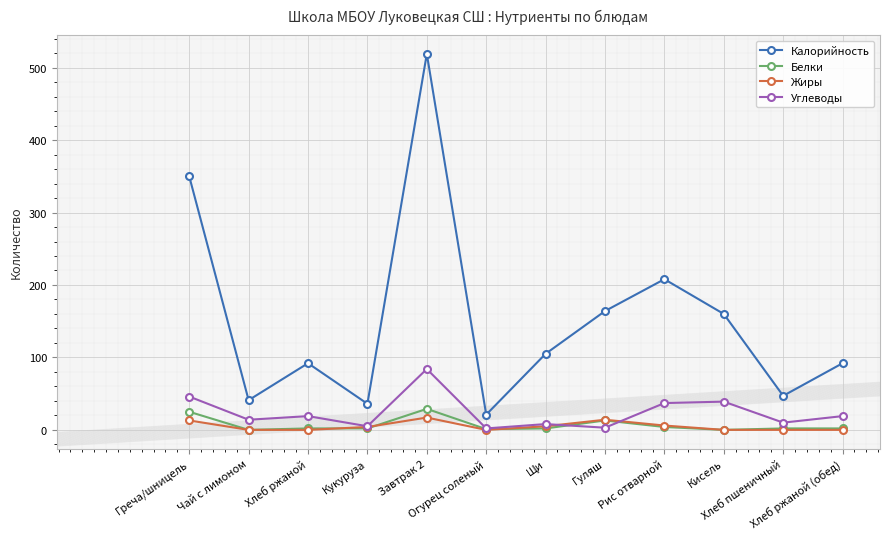

The Белки series shows 2 at Хлеб ржаной. True or false?

True